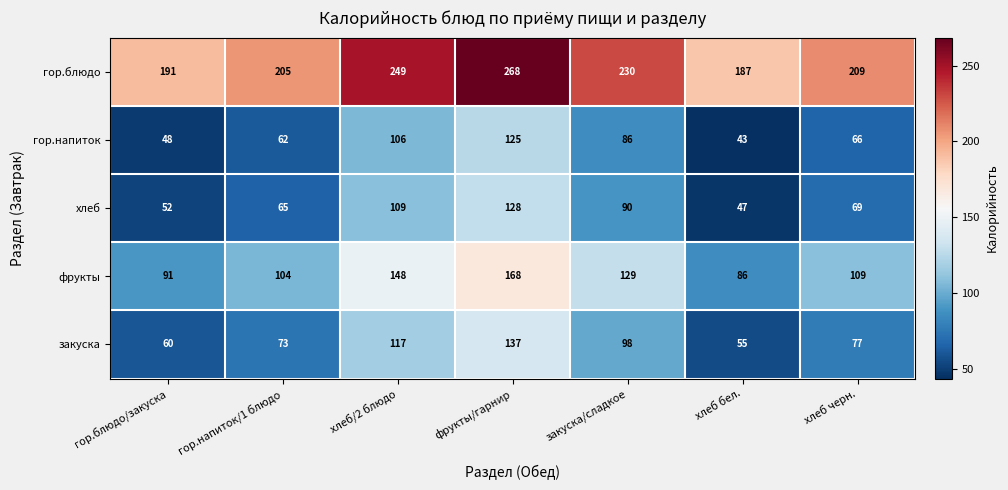

Rank the series by their maximum value, from highest to lowest.

гор.блюдо, фрукты, закуска, хлеб, гор.напиток